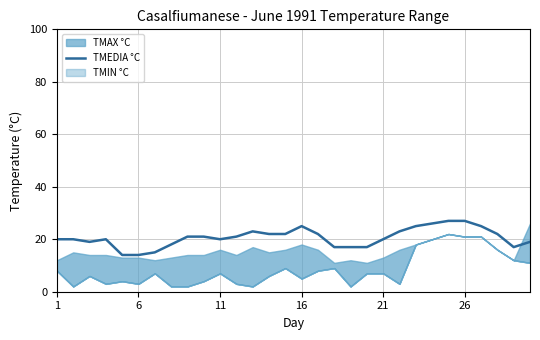

How many data points does each series have?

30